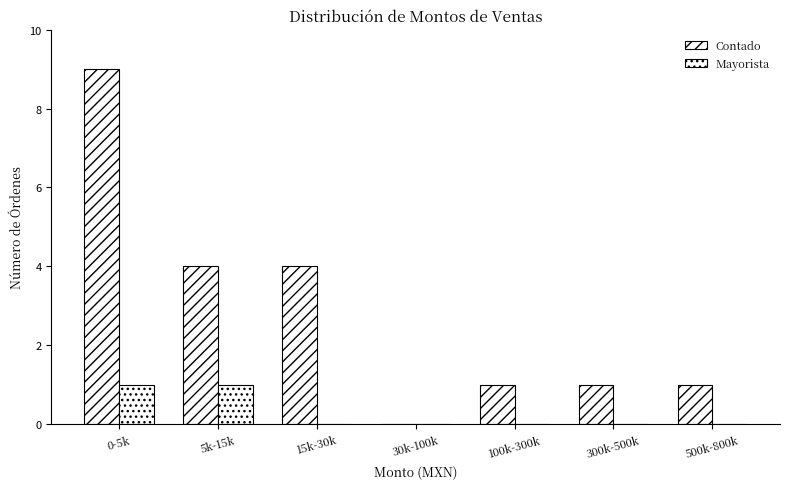

Are the bars grouped side by side (vs. stacked)?

Yes